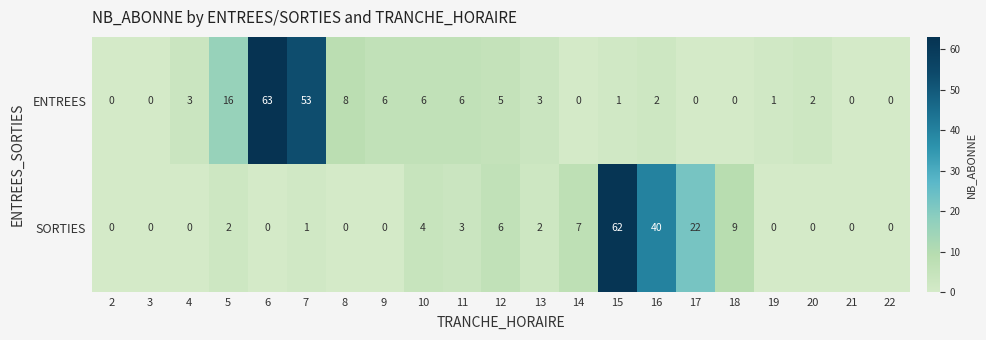

Rank the series by their average value, from lowest to highest.

SORTIES, ENTREES